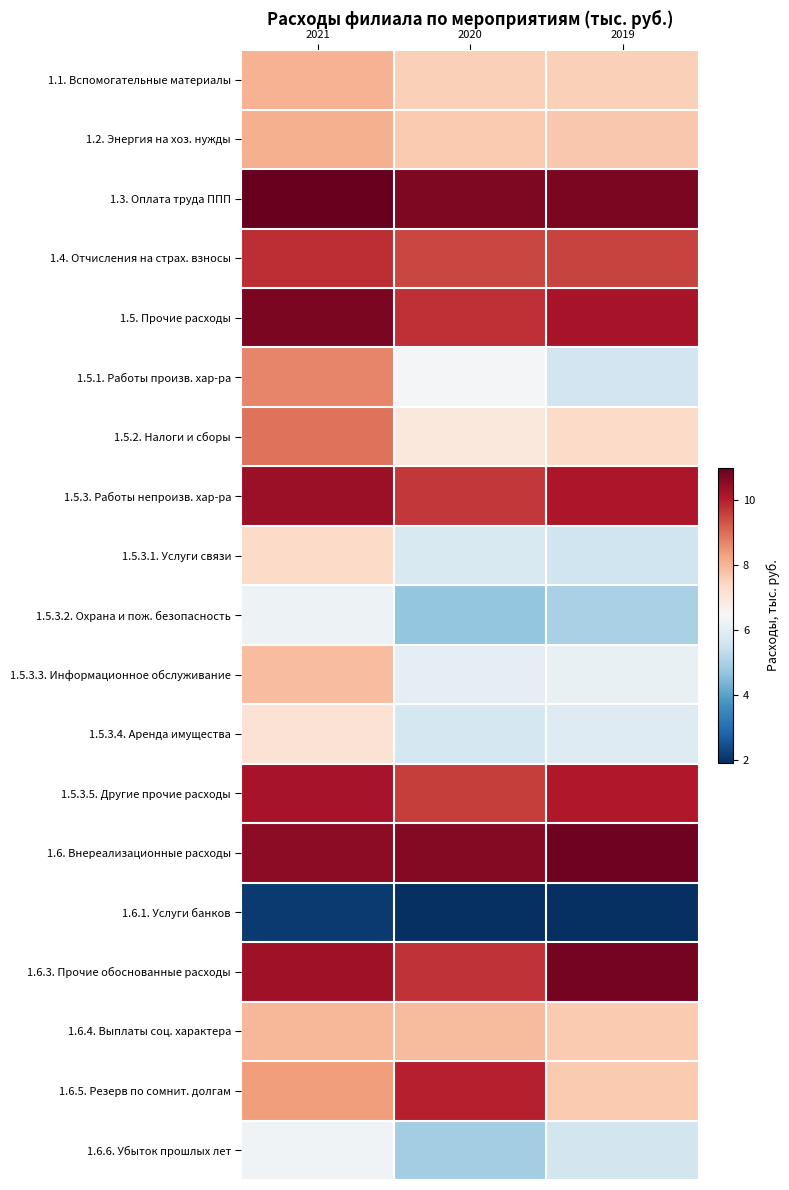

Reading left to right, transcribe all the data shown in this chart.

1.1. Вспомогательные материалы: 2021=8.0	2020=7.6	2019=7.5
1.2. Энергия на хоз. нужды: 2021=8.1	2020=7.6	2019=7.7
1.3. Оплата труда ППП: 2021=11.0	2020=10.7	2019=10.7
1.4. Отчисления на страх. взносы: 2021=9.8	2020=9.5	2019=9.5
1.5. Прочие расходы: 2021=10.7	2020=9.8	2019=10.2
1.5.1. Работы произв. хар-ра: 2021=8.7	2020=6.4	2019=5.6
1.5.2. Налоги и сборы: 2021=8.9	2020=7.0	2019=7.3
1.5.3. Работы непроизв. хар-ра: 2021=10.4	2020=9.7	2019=10.1
1.5.3.1. Услуги связи: 2021=7.3	2020=5.8	2019=5.6
1.5.3.2. Охрана и пож. безопасность: 2021=6.2	2020=4.7	2019=5.0
1.5.3.3. Информационное обслуживание: 2021=7.9	2020=6.1	2019=6.1
1.5.3.4. Аренда имущества: 2021=7.1	2020=5.7	2019=5.9
1.5.3.5. Другие прочие расходы: 2021=10.2	2020=9.6	2019=10.1
1.6. Внереализационные расходы: 2021=10.5	2020=10.7	2019=10.9
1.6.1. Услуги банков: 2021=2.1	2020=1.9	2019=1.9
1.6.3. Прочие обоснованные расходы: 2021=10.3	2020=9.7	2019=10.8
1.6.4. Выплаты соц. характера: 2021=8.0	2020=7.9	2019=7.6
1.6.5. Резерв по сомнит. долгам: 2021=8.4	2020=10.0	2019=7.7
1.6.6. Убыток прошлых лет: 2021=6.3	2020=4.9	2019=5.6